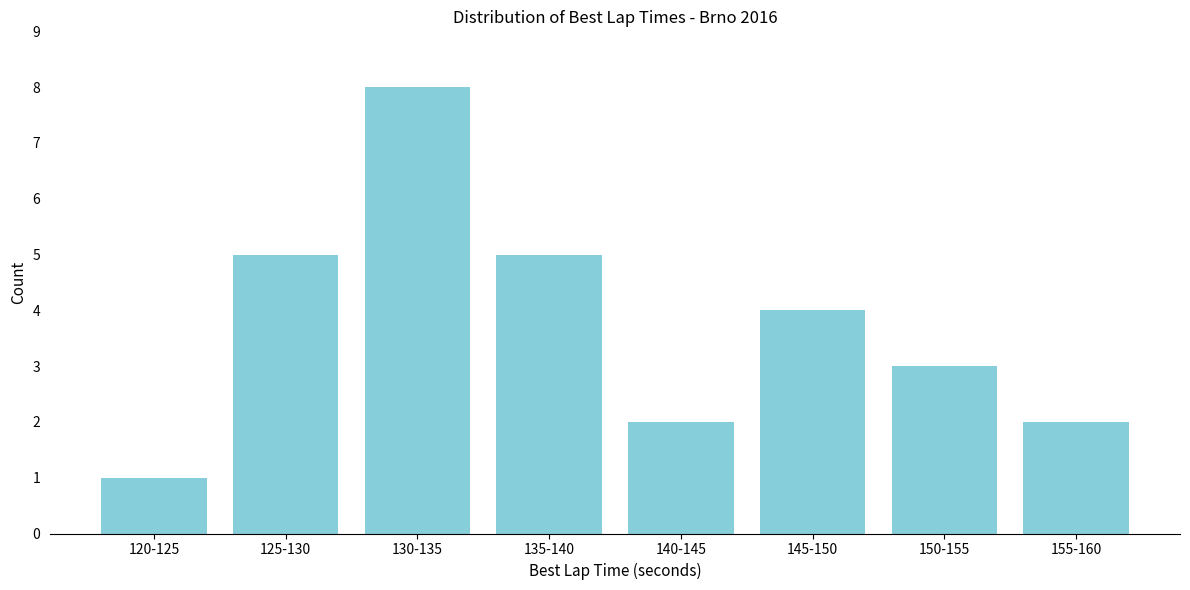

Reading left to right, list all the values displayed in this chart.

1	5	8	5	2	4	3	2